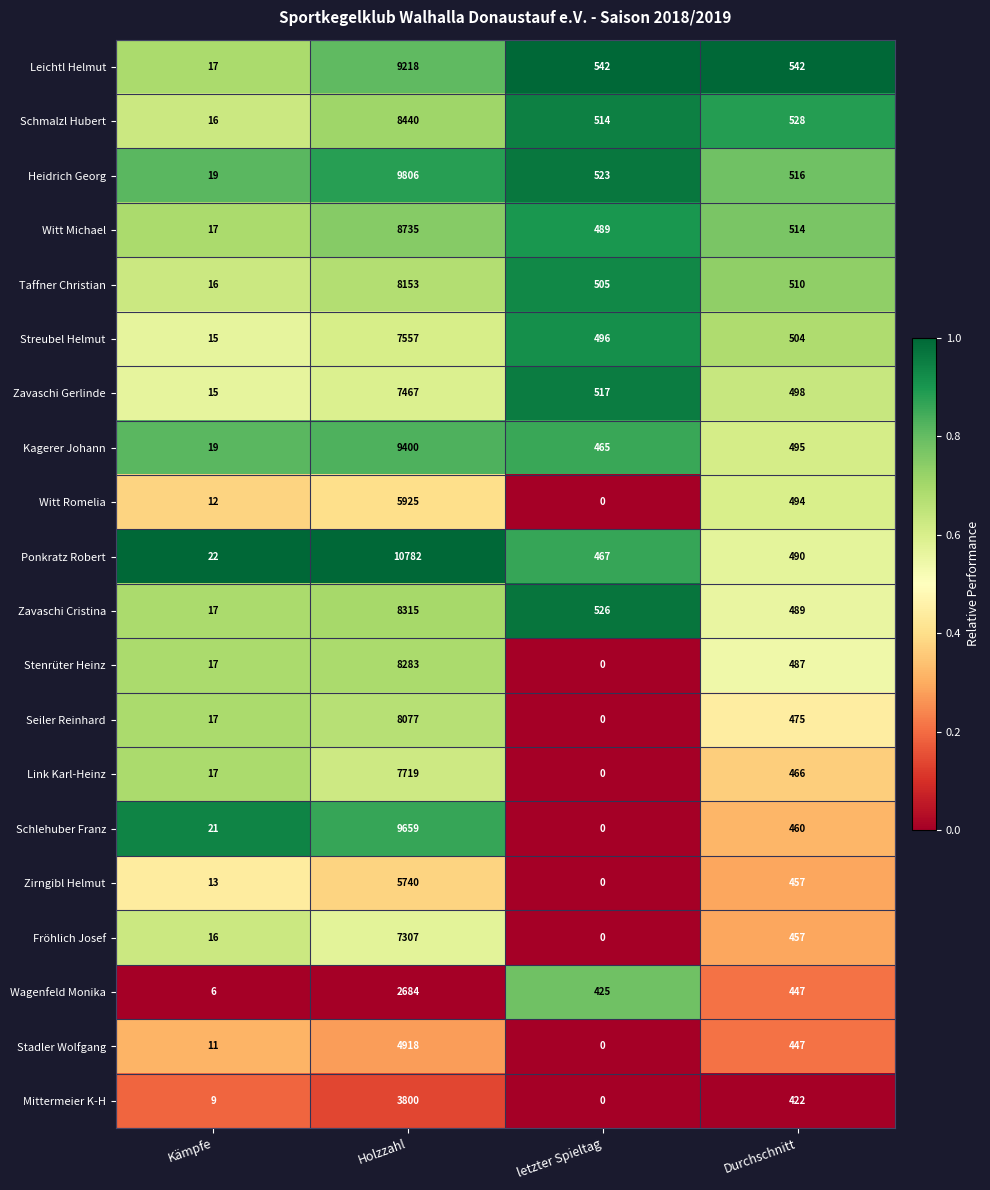

How many series are shown in this chart?

20